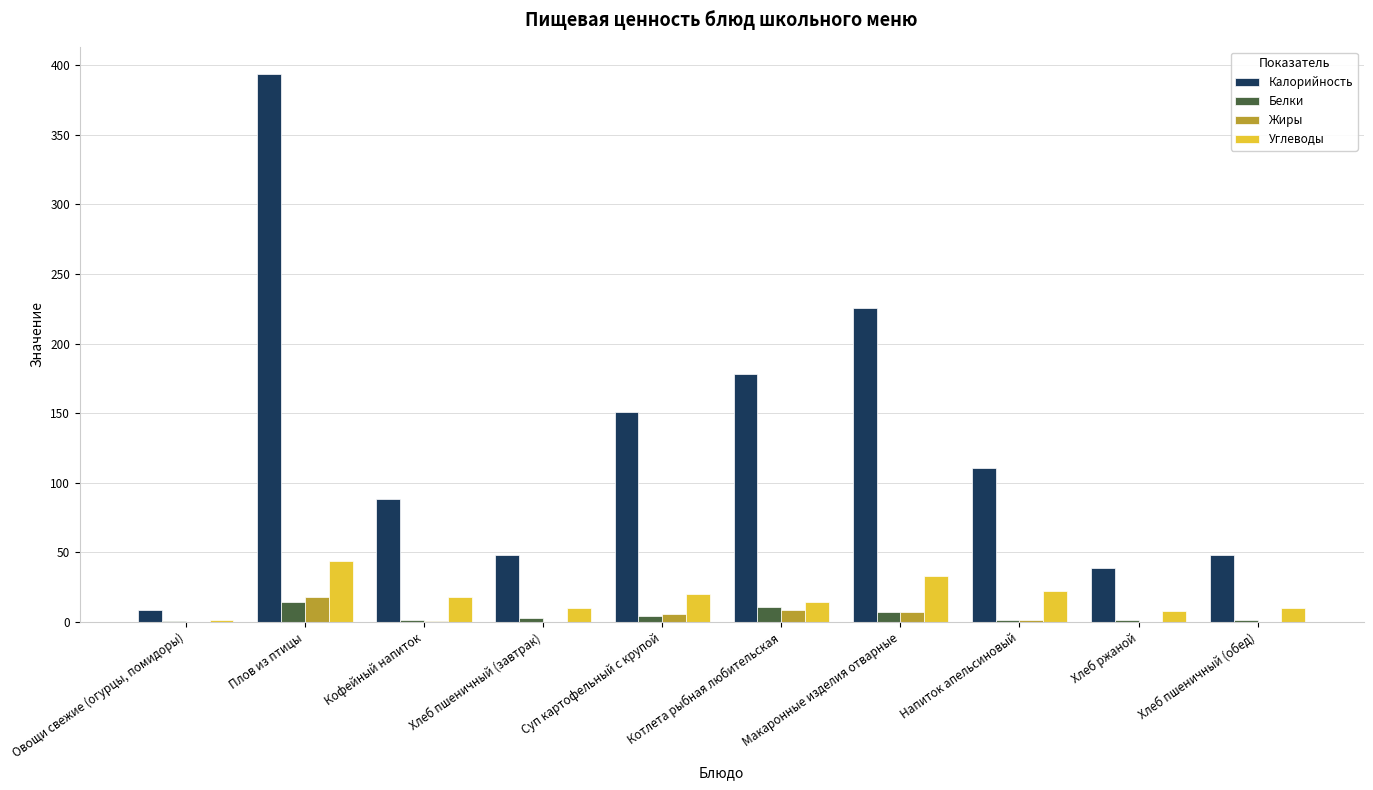

Is the value of Жиры at Кофейный напиток greater than the value of Углеводы at Кофейный напиток?

No